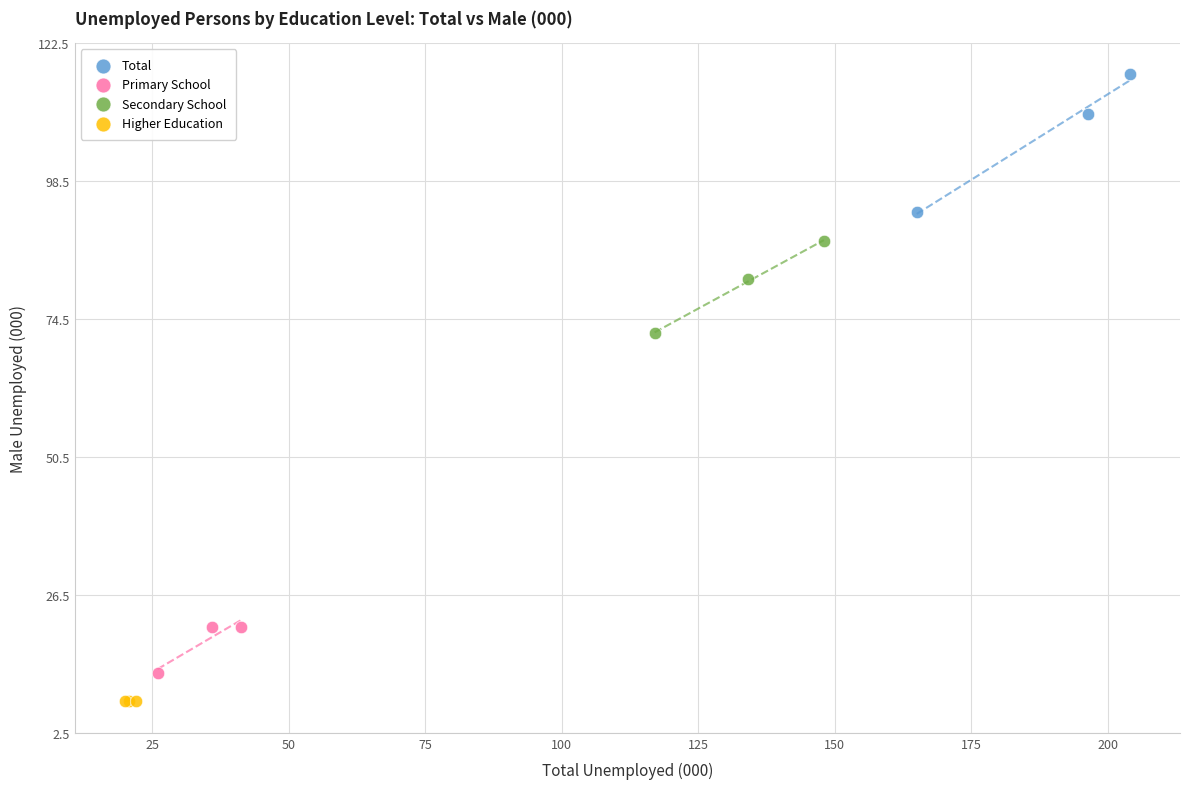

Which series reaches the minimum Y coordinate?

Higher Education